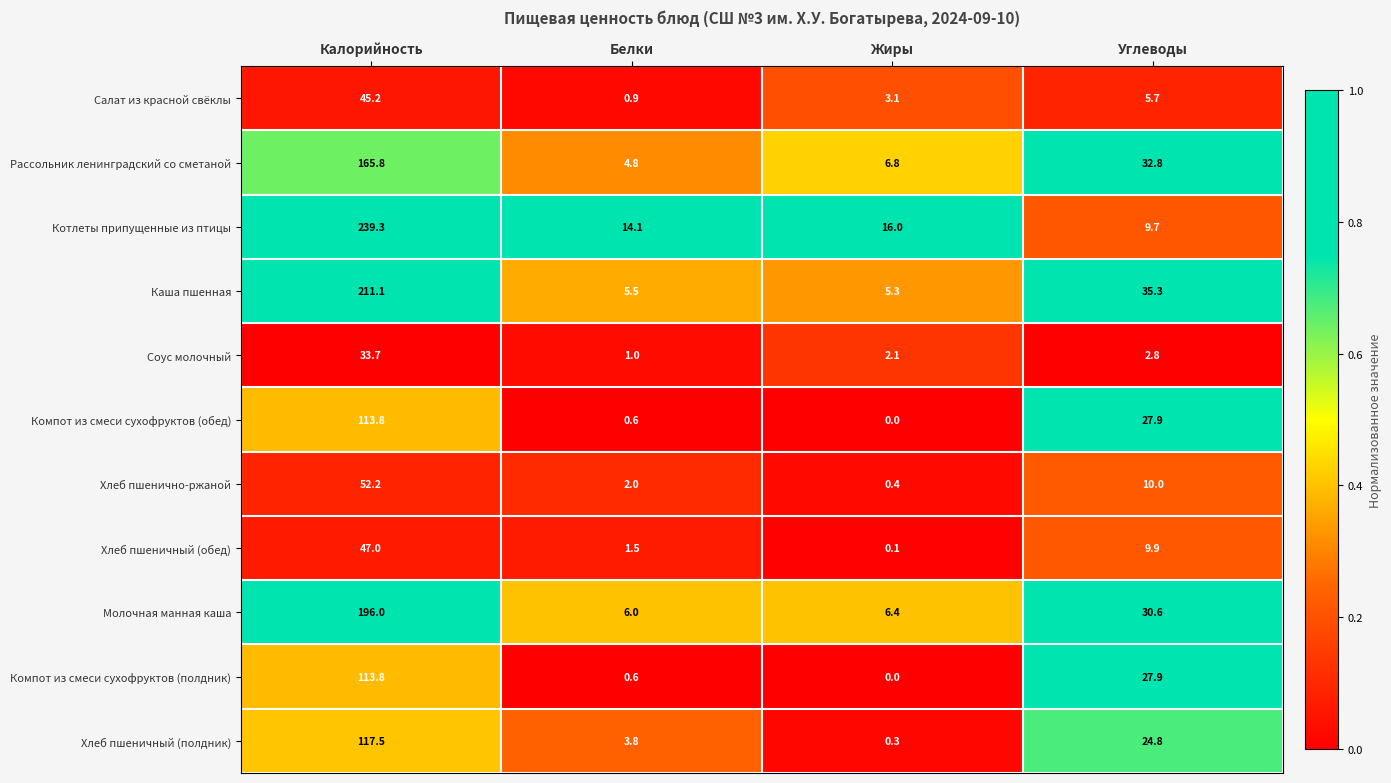

What is the sum of the Компот из смеси сухофруктов (обед) values at Калорийность and Жиры?

113.8